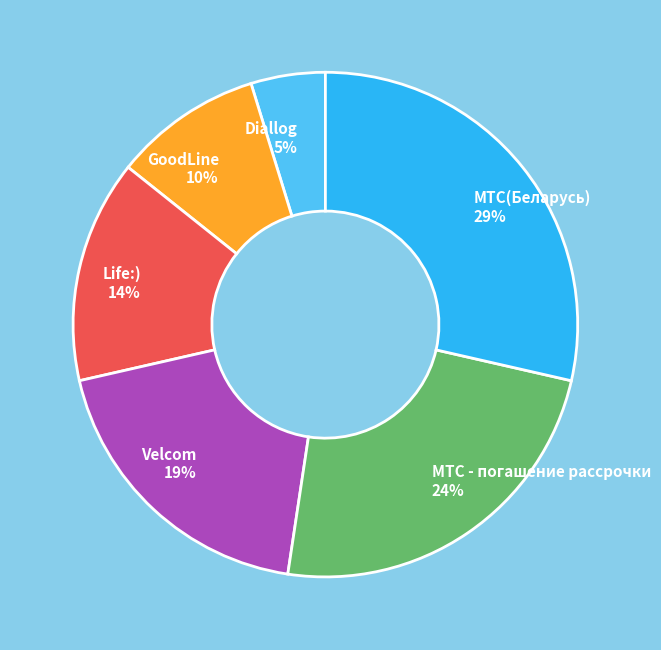

Which category has the biggest portion of the pie?

МТС(Беларусь)